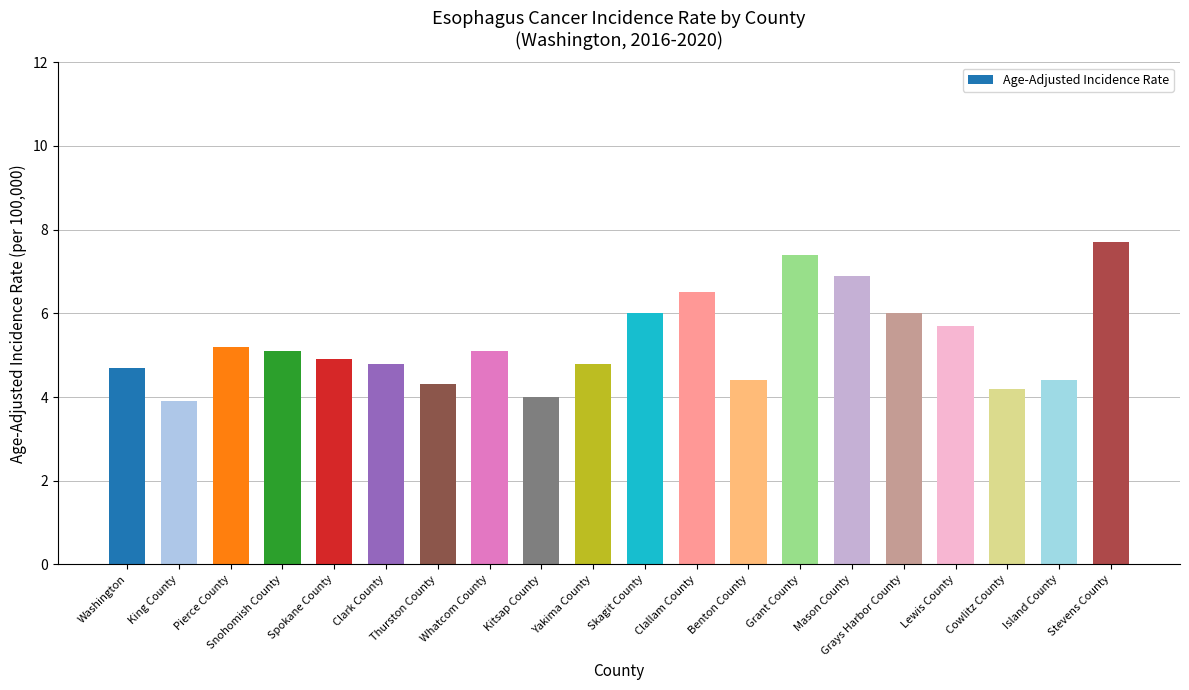

What is the change in value from King County to Lewis County?

+1.8